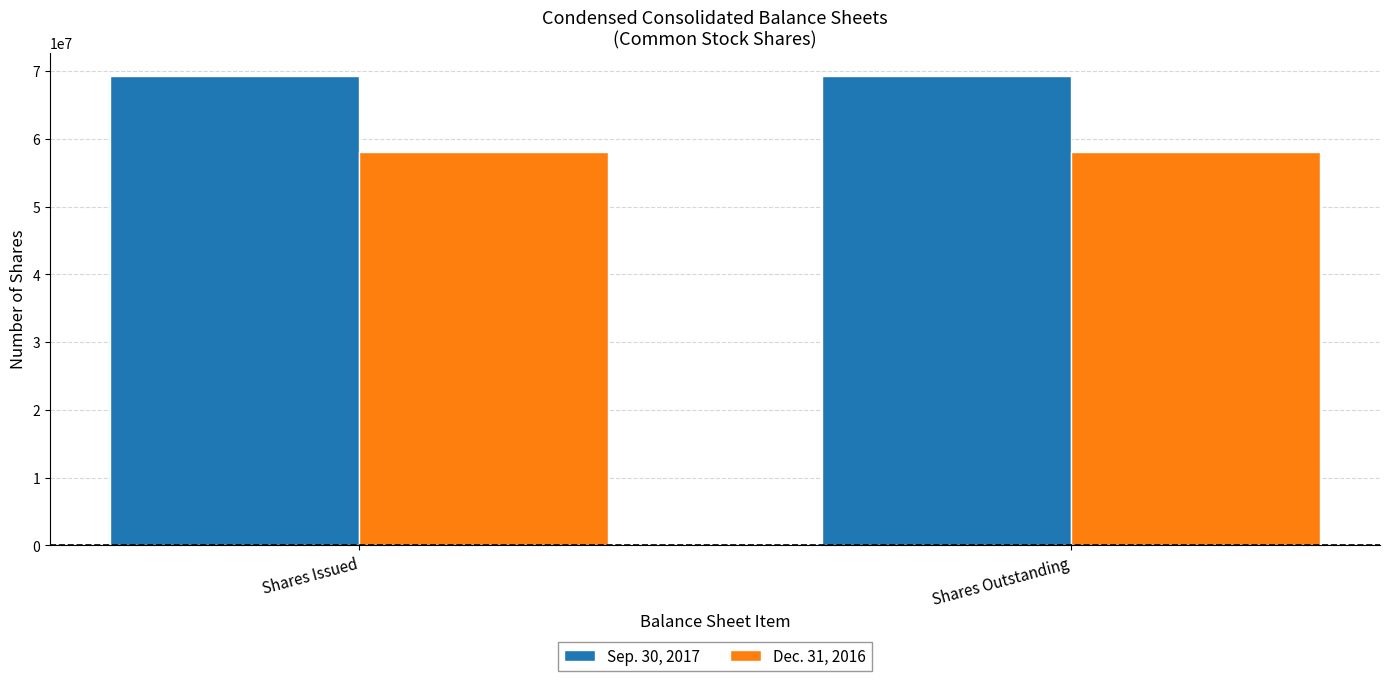

What is the spread (max minus min) of values at Shares Outstanding?

11187000